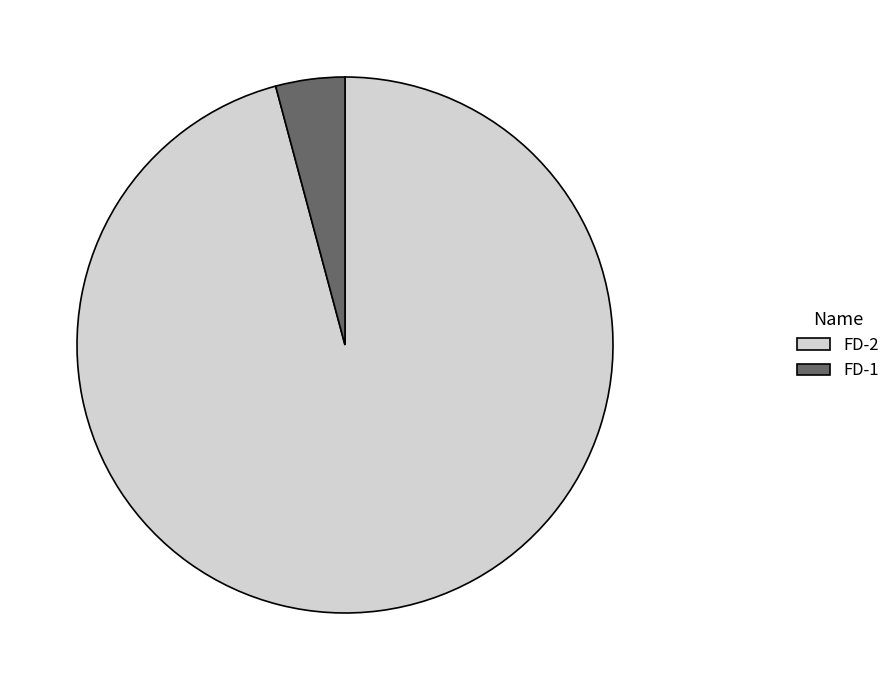

What is the largest slice in the pie chart?

FD-2